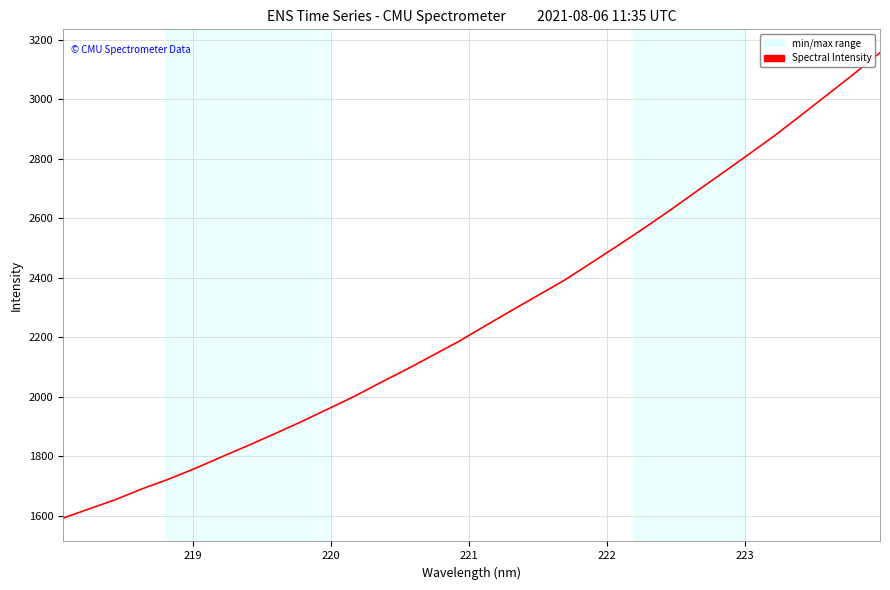

What is the minimum value shown in the chart?

1591.3